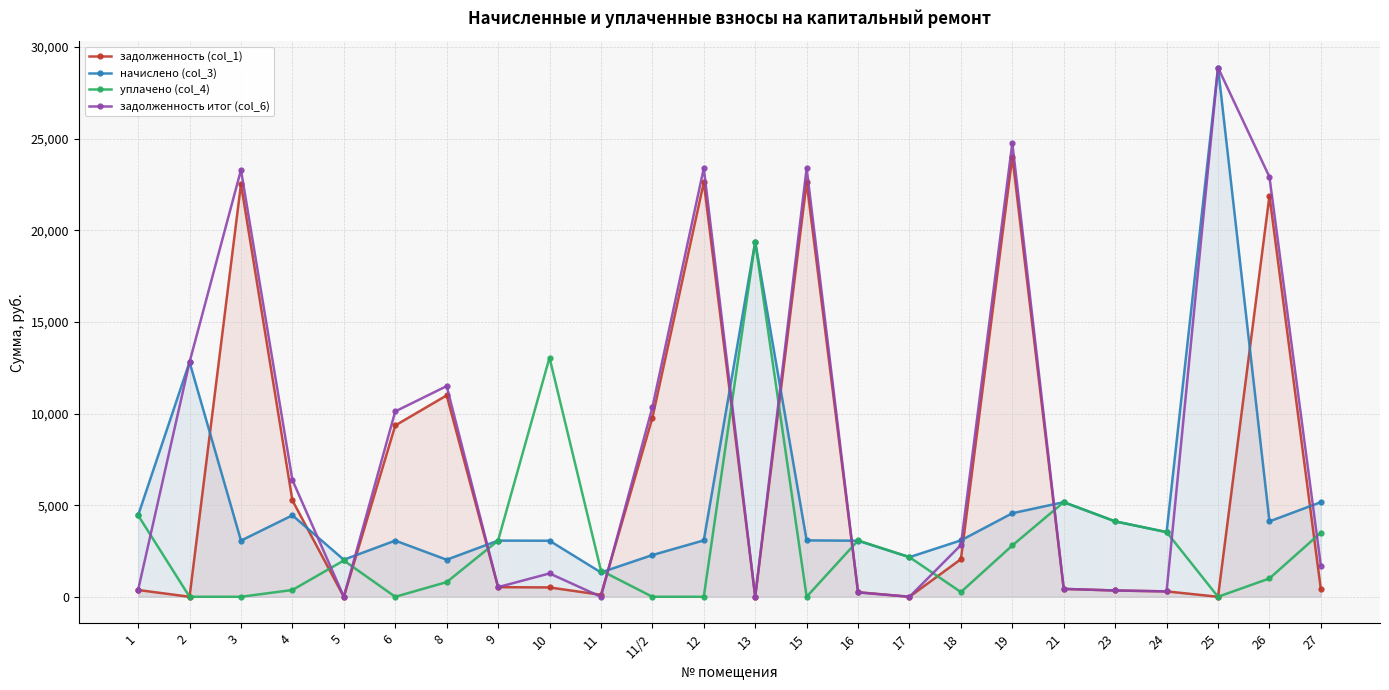

Which series has the largest range (max minus min)?

задолженность итог (col_6)